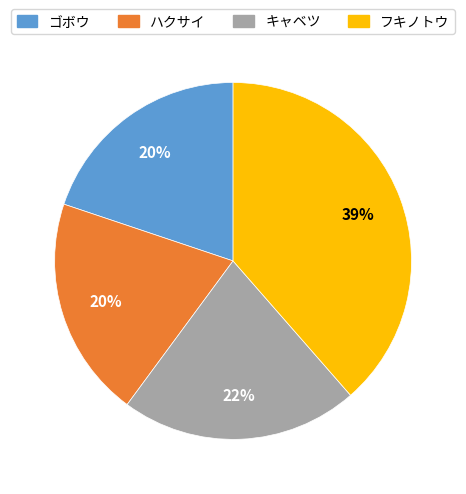

Approximately how many times larger is the value at フキノトウ compared to ハクサイ?

1.9